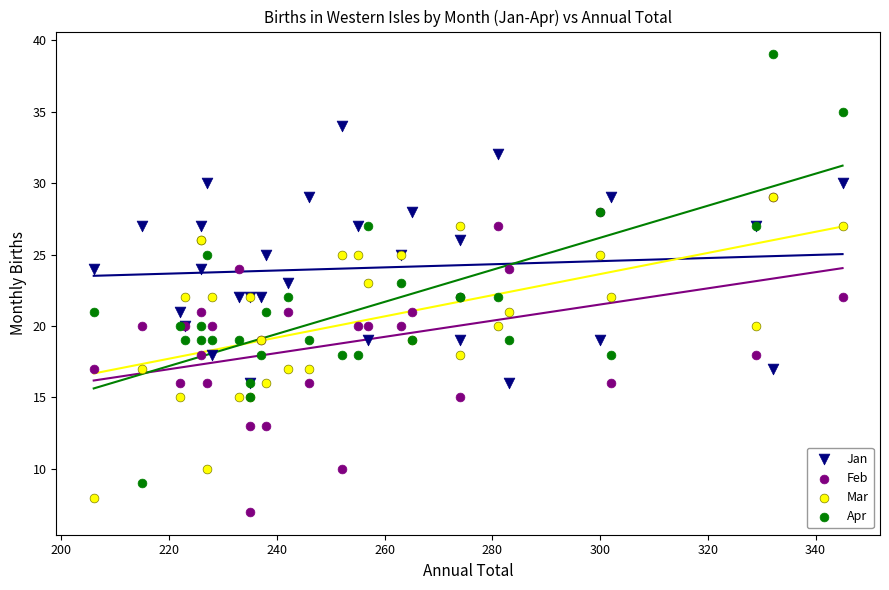

What are all the series names shown in the legend?

Jan, Feb, Mar, Apr